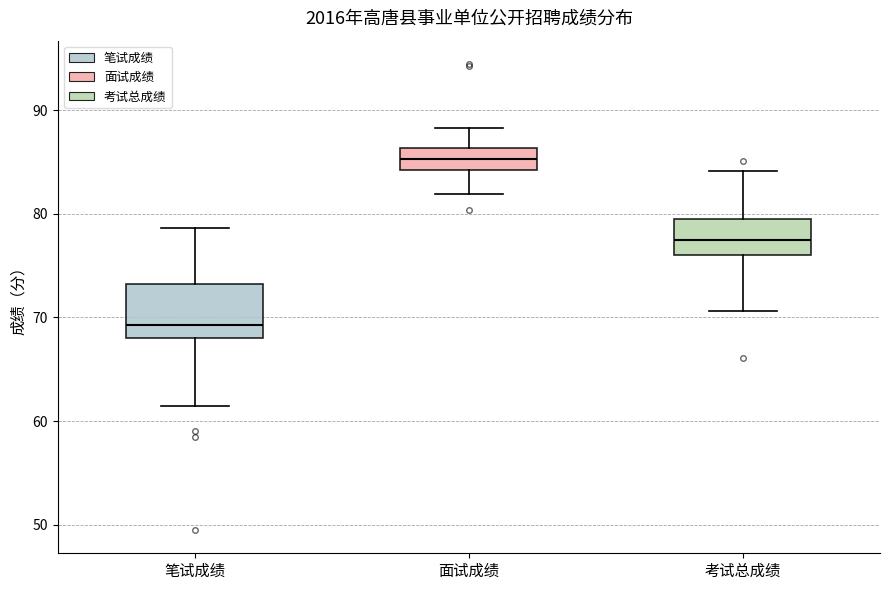

Which box's median line is the highest?

面试成绩